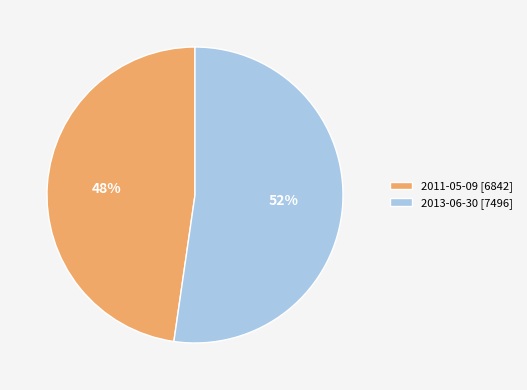

To the nearest percent, what is the average slice percentage?

50%